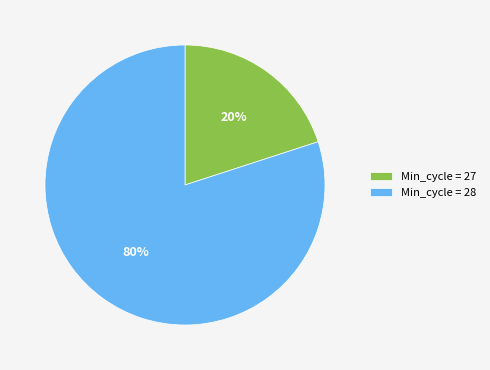

Which slice is the smallest?

Min_cycle = 27